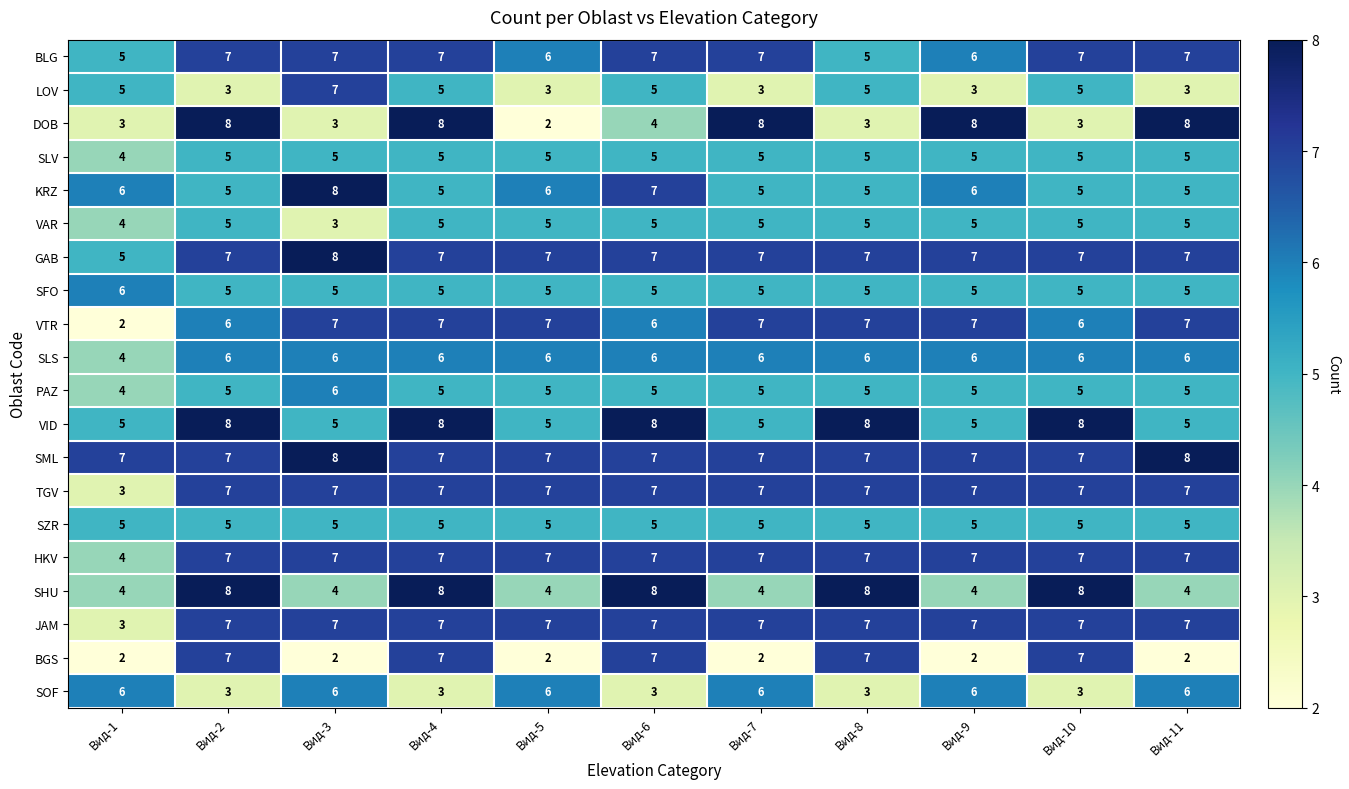

The KRZ series shows 6 at Вид-1. True or false?

True